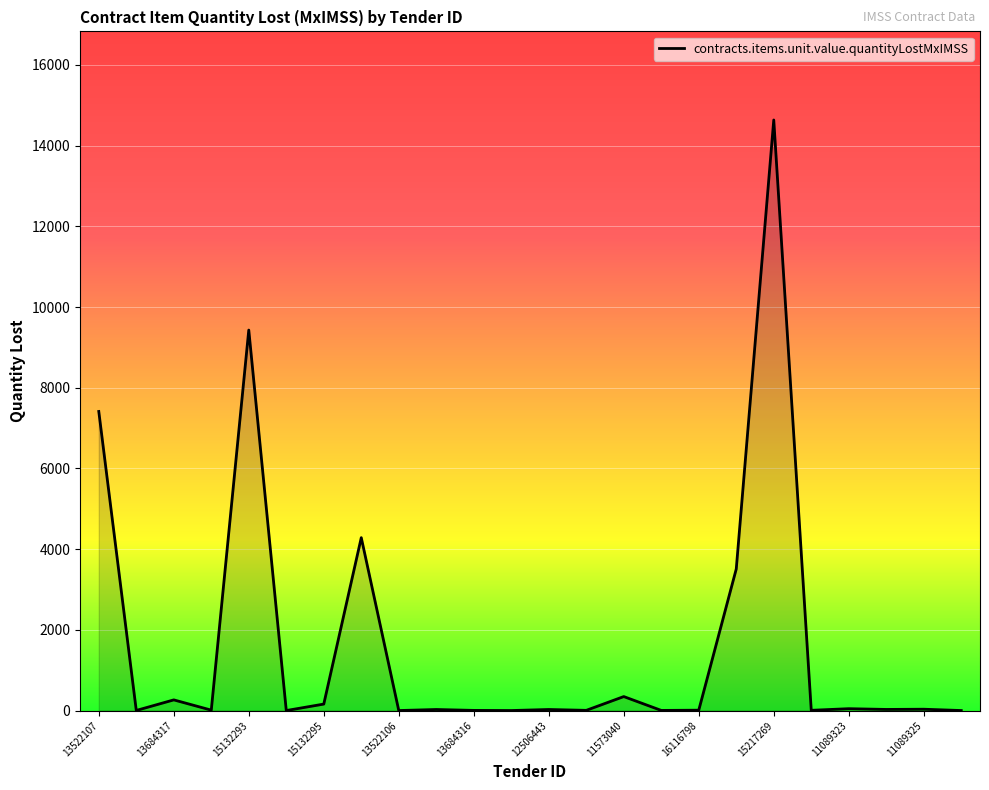

What is the maximum value shown in the chart?

14635.2